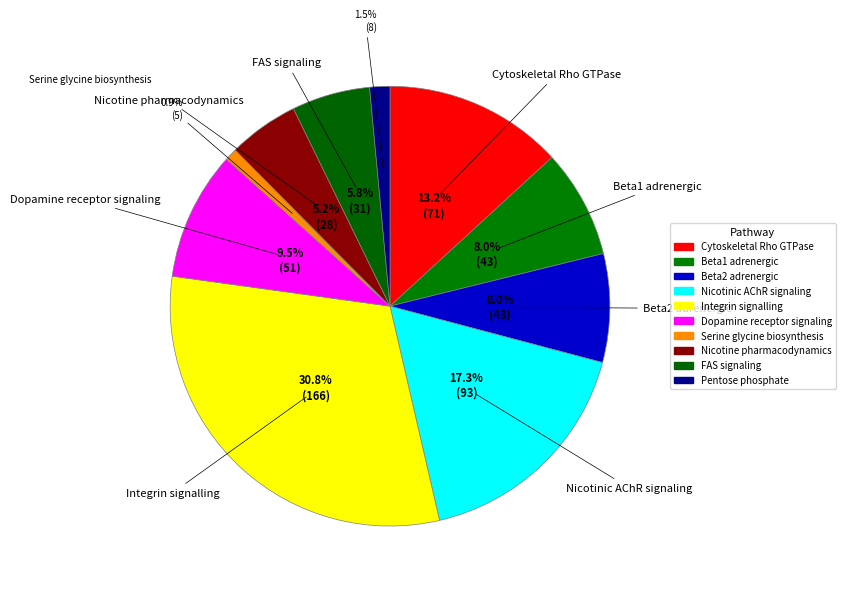

Rank the categories by value from highest to lowest.

Integrin signalling pathway, Nicotinic acetylcholine receptor signaling, Cytoskeletal regulation by Rho GTPase, Dopamine receptor mediated signaling, Beta1 adrenergic receptor signaling, Beta2 adrenergic receptor signaling, FAS signaling pathway, Nicotine pharmacodynamics pathway, Pentose phosphate pathway, Serine glycine biosynthesis